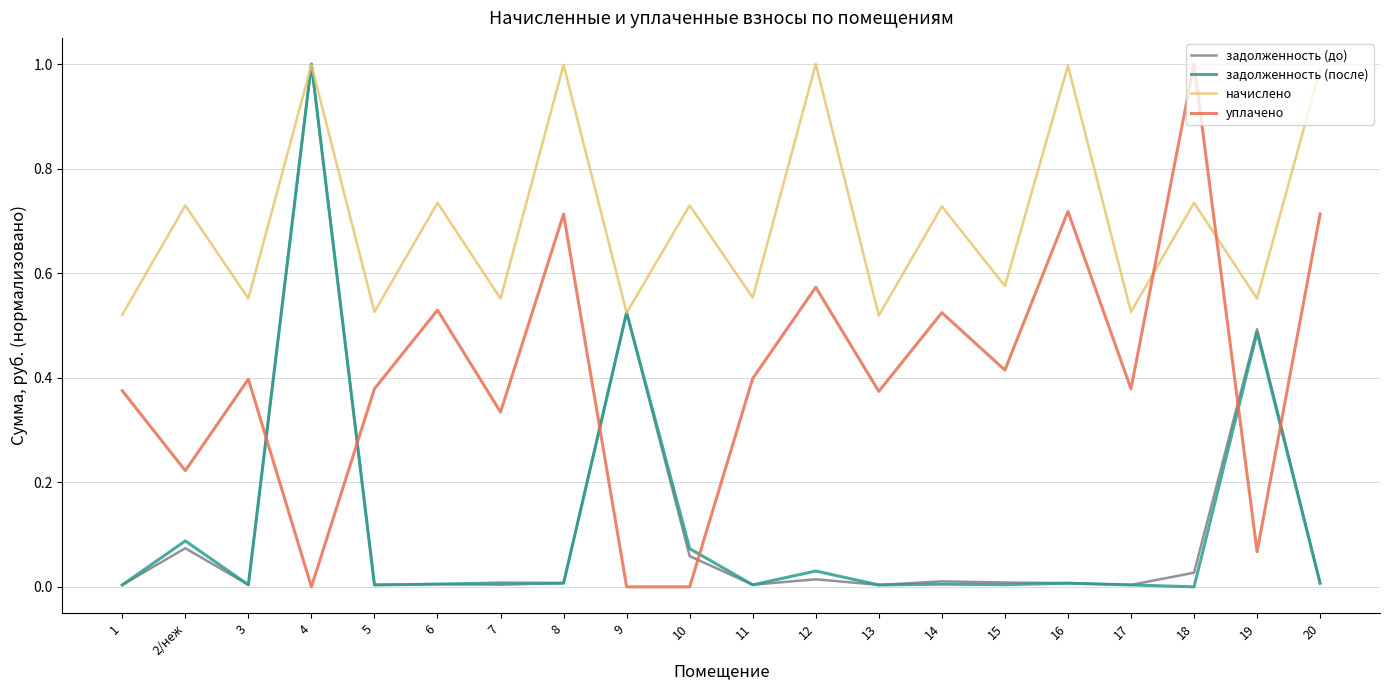

Where do уплачено and задолженность (после) first cross each other?

3 and 4